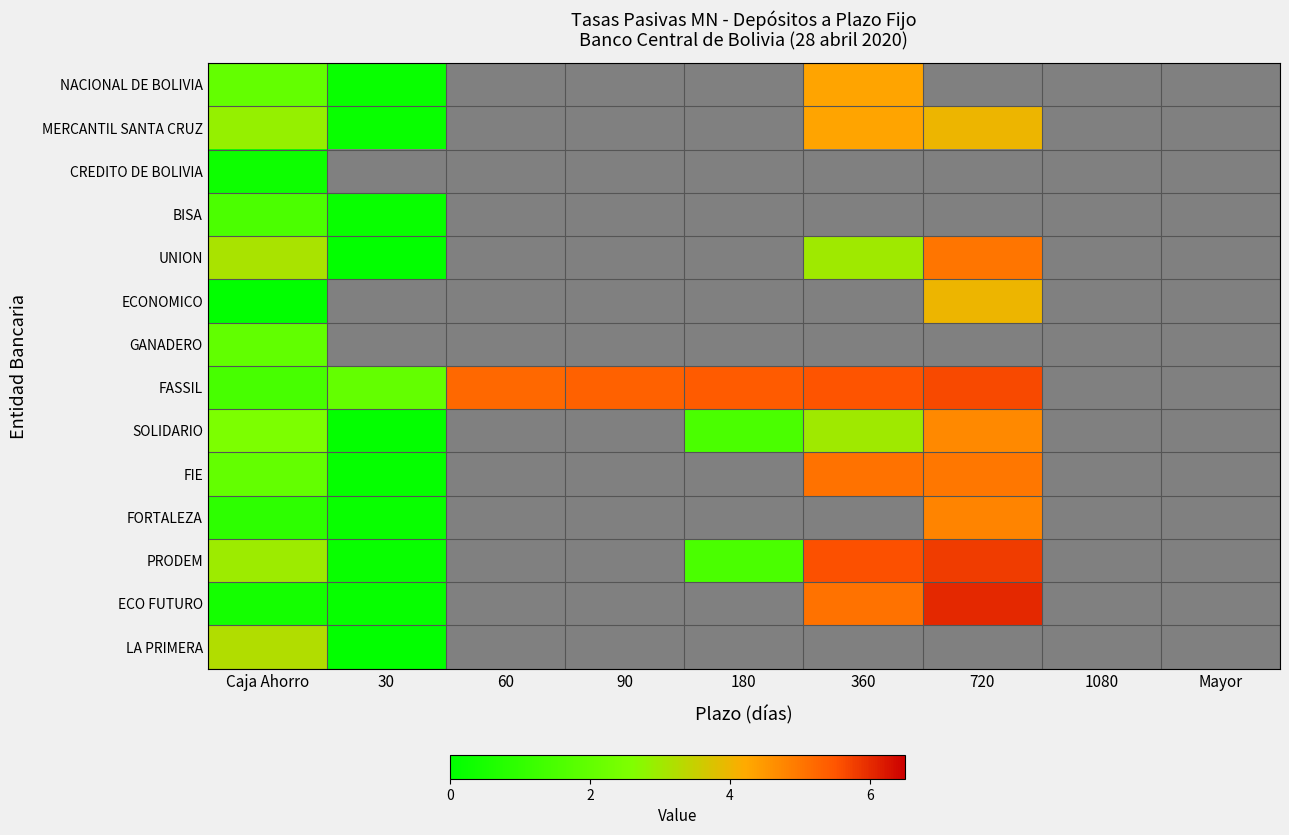

How many series are shown in this chart?

14